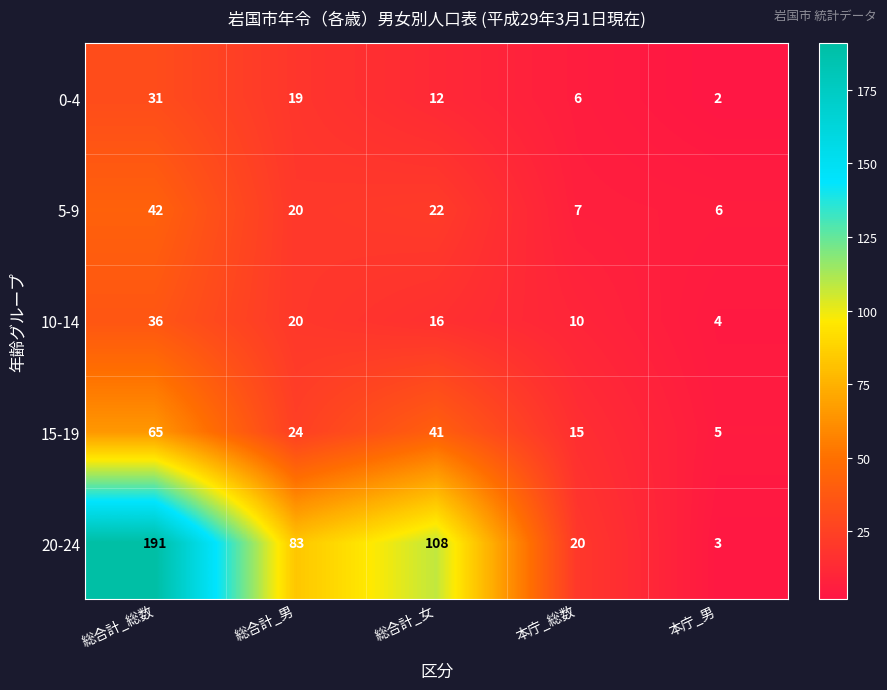

Reading right to left, what are all the values shown in this chart?

0-4: 本庁_男=2	本庁_総数=6	総合計_女=12	総合計_男=19	総合計_総数=31
5-9: 本庁_男=6	本庁_総数=7	総合計_女=22	総合計_男=20	総合計_総数=42
10-14: 本庁_男=4	本庁_総数=10	総合計_女=16	総合計_男=20	総合計_総数=36
15-19: 本庁_男=5	本庁_総数=15	総合計_女=41	総合計_男=24	総合計_総数=65
20-24: 本庁_男=3	本庁_総数=20	総合計_女=108	総合計_男=83	総合計_総数=191